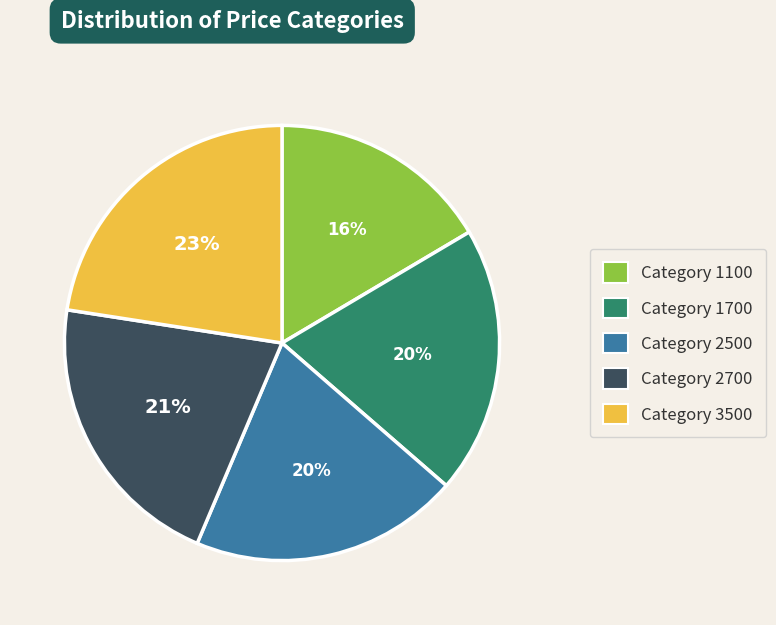

To the nearest percent, what is the average slice percentage?

20%